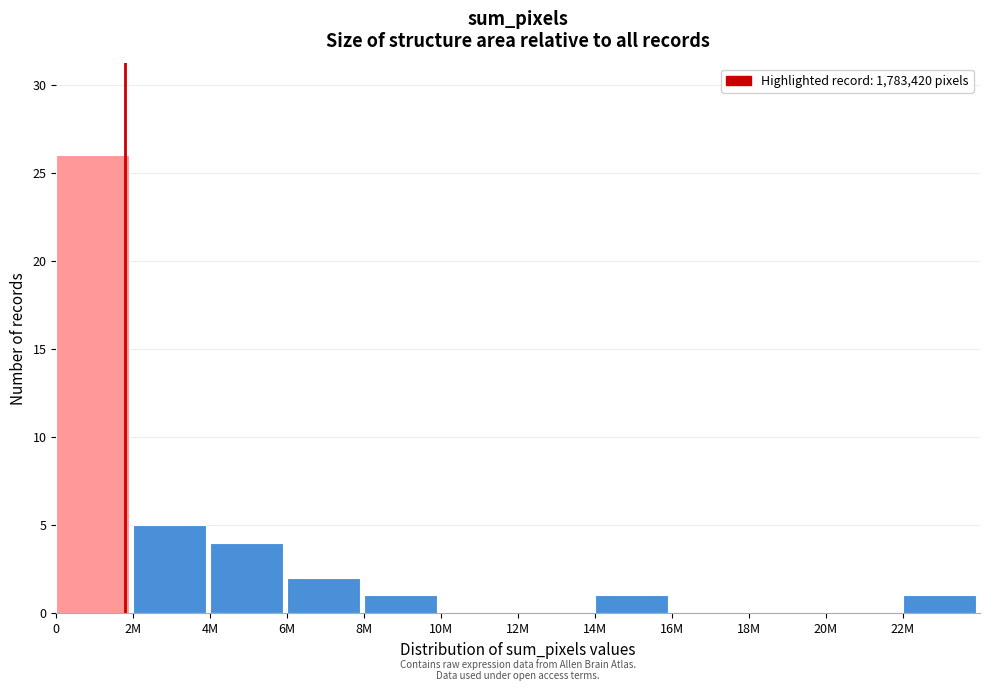

Reading left to right, what are all the values shown in this chart?

0=26	2M=5	4M=4	6M=2	8M=1	10M=0	12M=0	14M=1	16M=0	18M=0	20M=0	22M=1